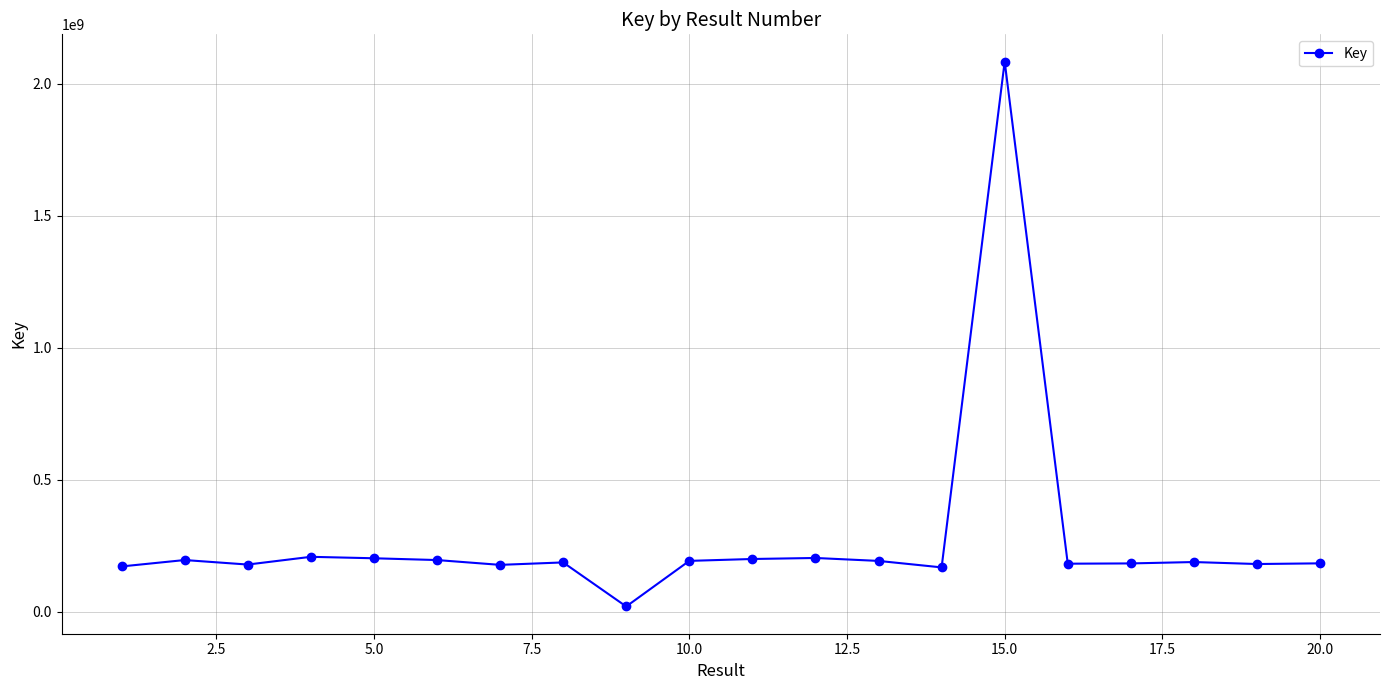

What is the greatest value displayed?

2084642545